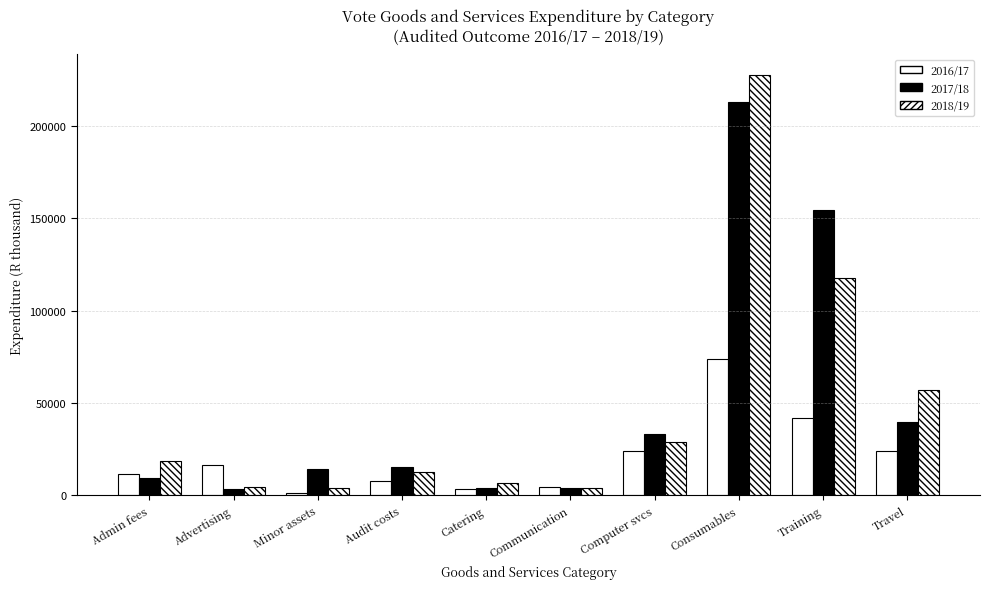

What is the average value of the 2017/18 series?

49006